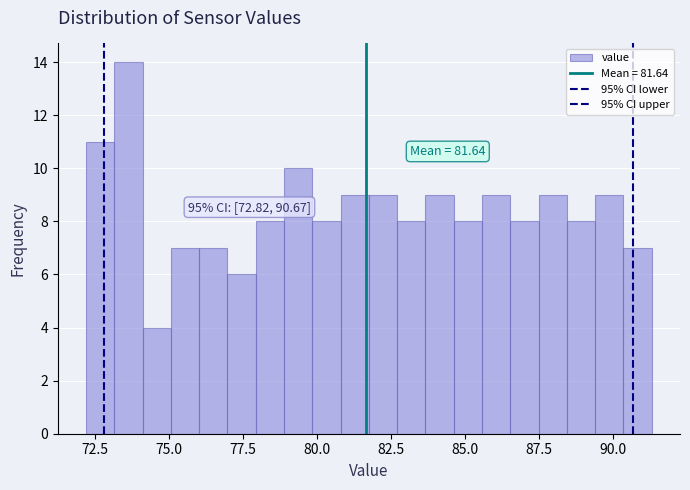

Around what value on the x-axis is the tallest bar? Give the approximate position of its centre, as read against the axis.

73.5